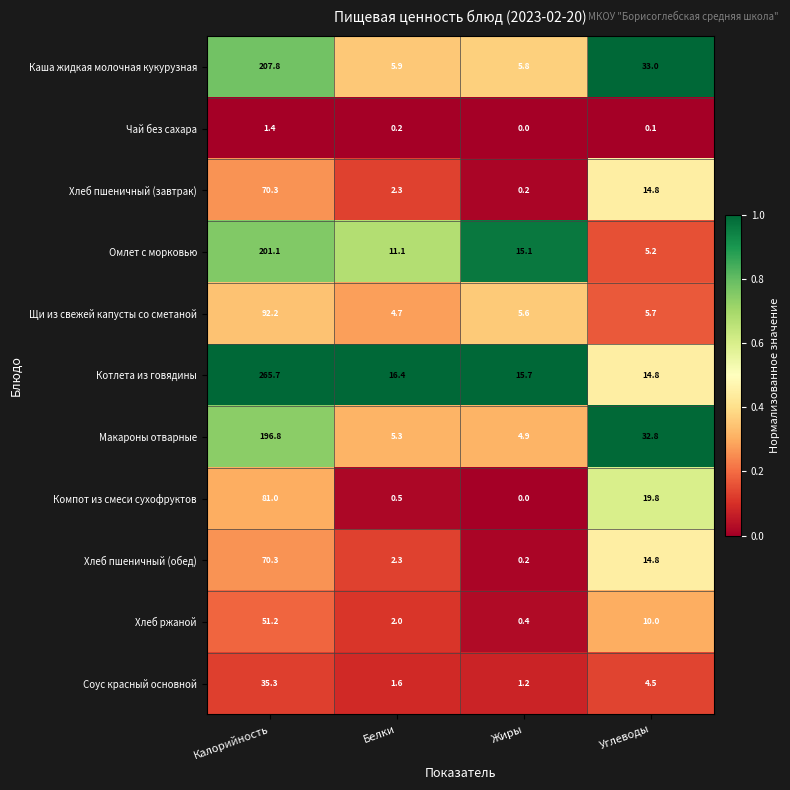

What is the difference between the highest and lowest values at Белки?

16.2